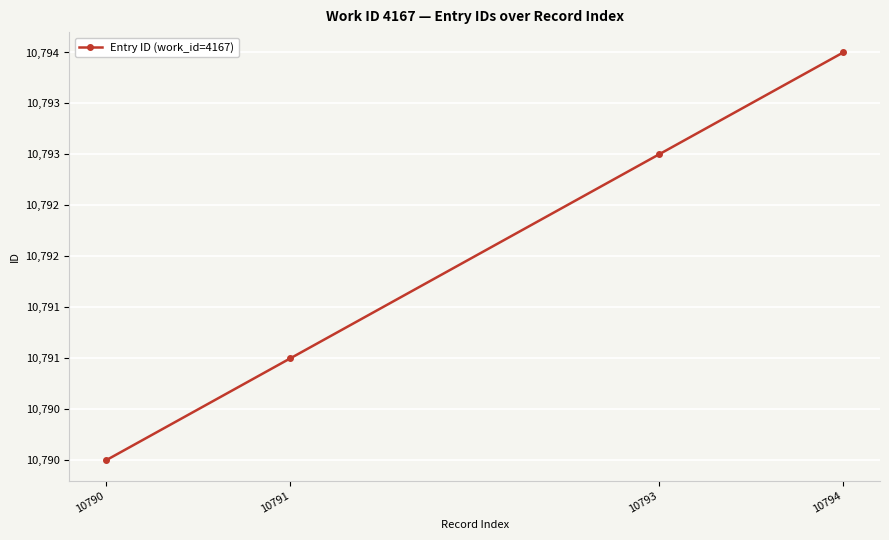

Is this an area chart (filled region under the line)?

No